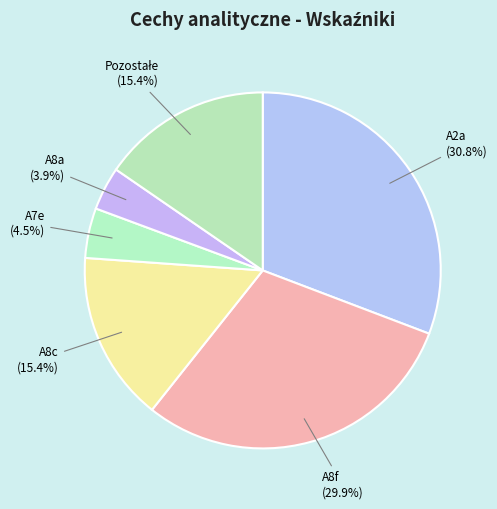

Which category has the biggest portion of the pie?

A2a